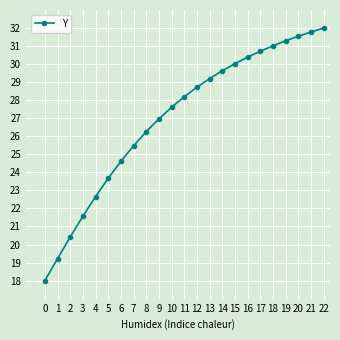

What is the smallest value displayed?

18.0